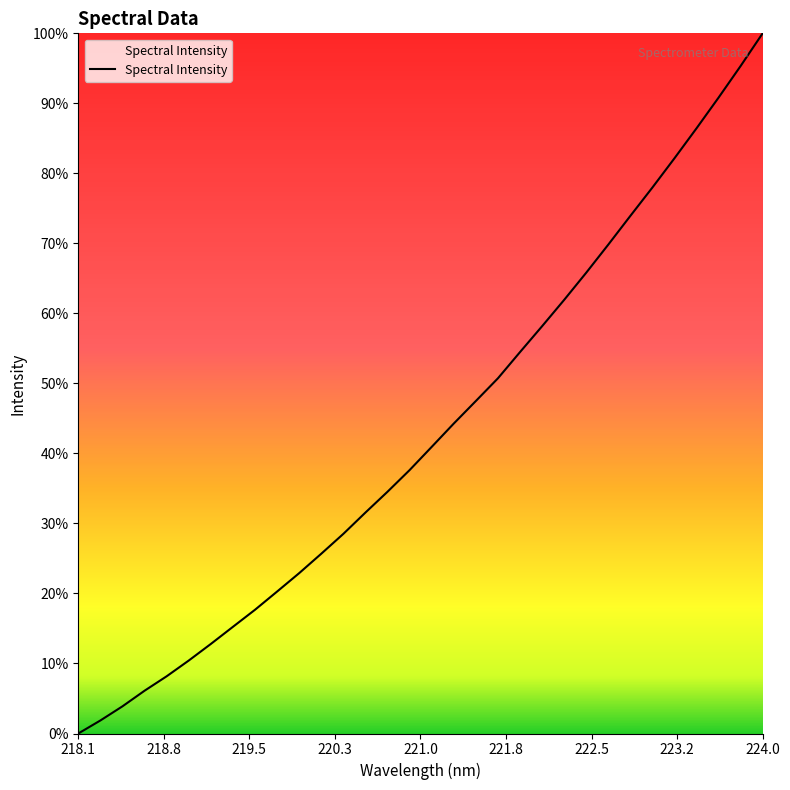

Does the chart display data point markers on the line(s)?

No